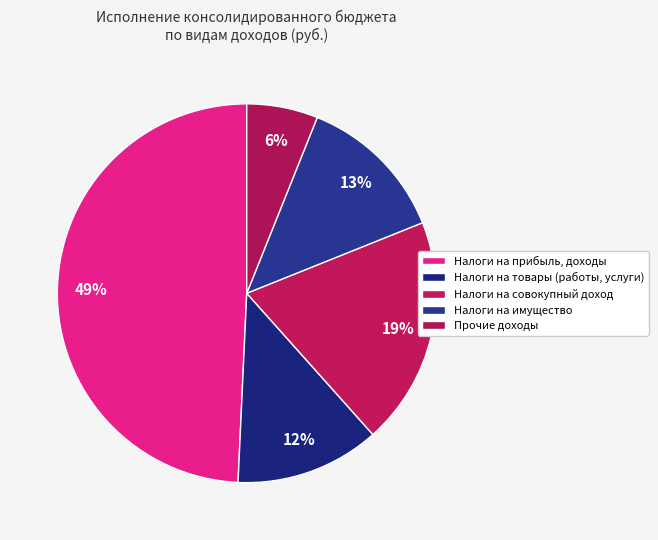

The Налоги на прибыль, доходы slice represents 58% of the pie. True or false?

False